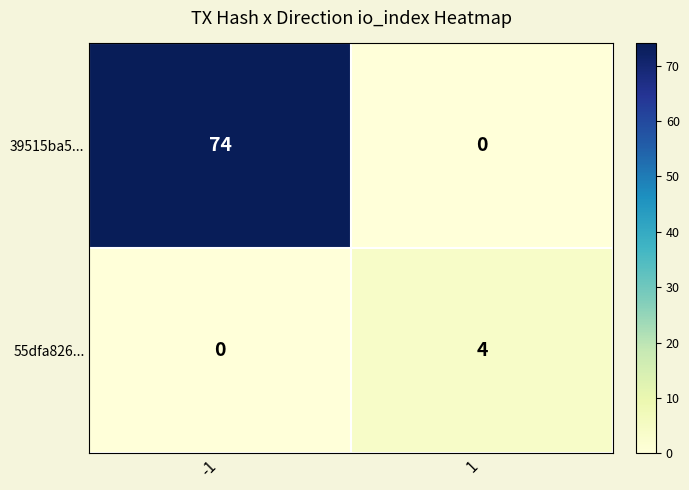

Which series has the largest range (max minus min)?

39515ba5...